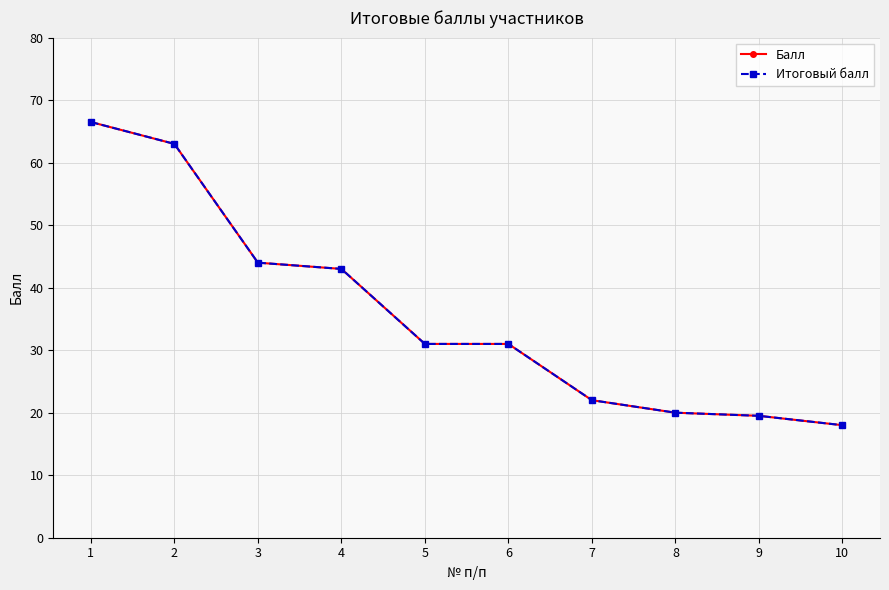

What is the value of the Итоговый балл point at the 8th from the left?

20.0